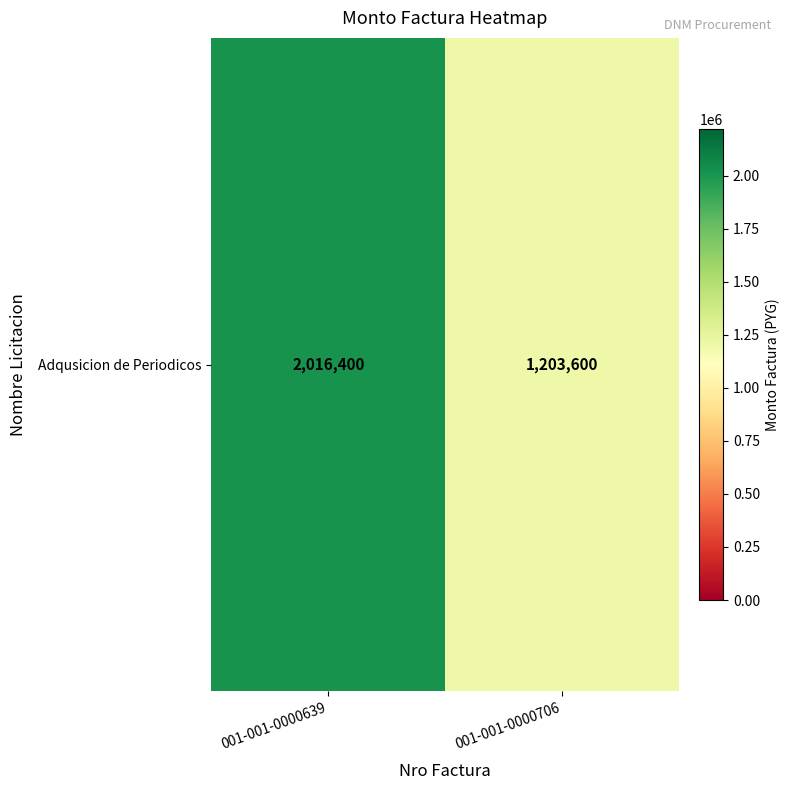

Reading left to right, what are all the values shown in this chart?

2016400	1203600